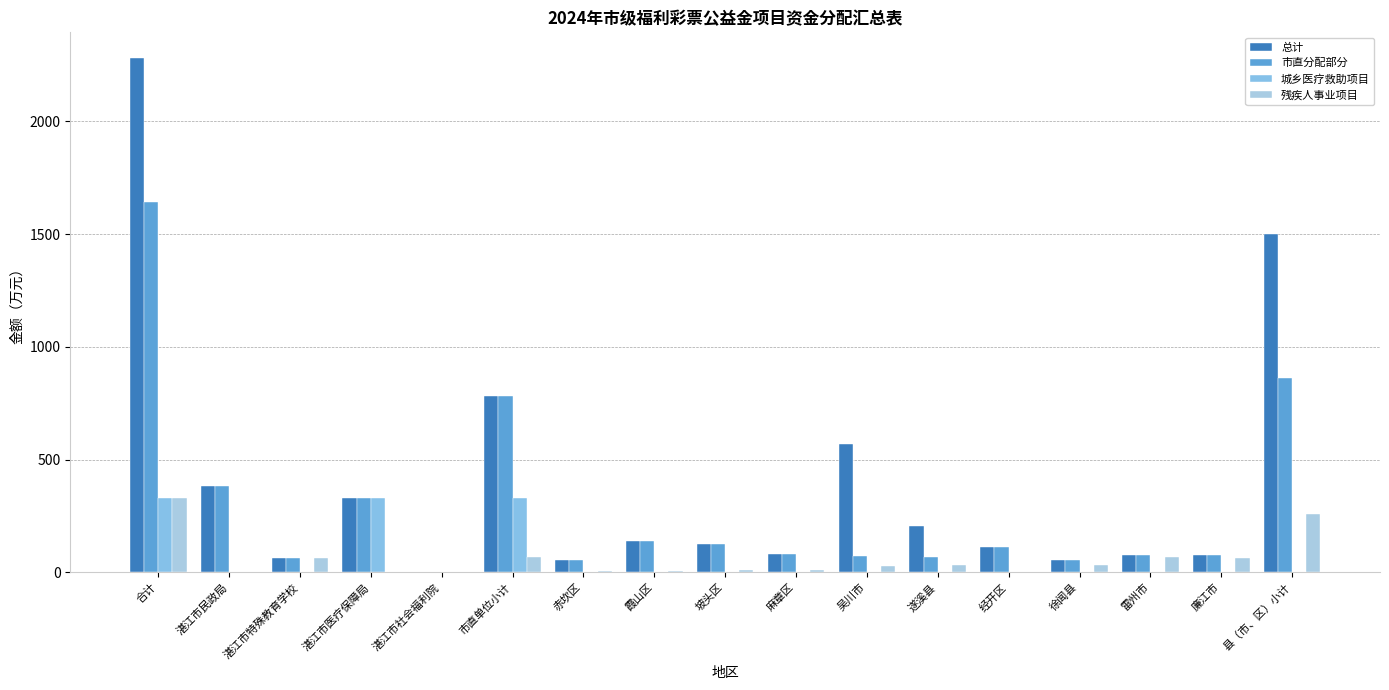

List the series in order of their peak value, lowest first.

城乡医疗救助项目, 残疾人事业项目, 市直分配部分, 总计